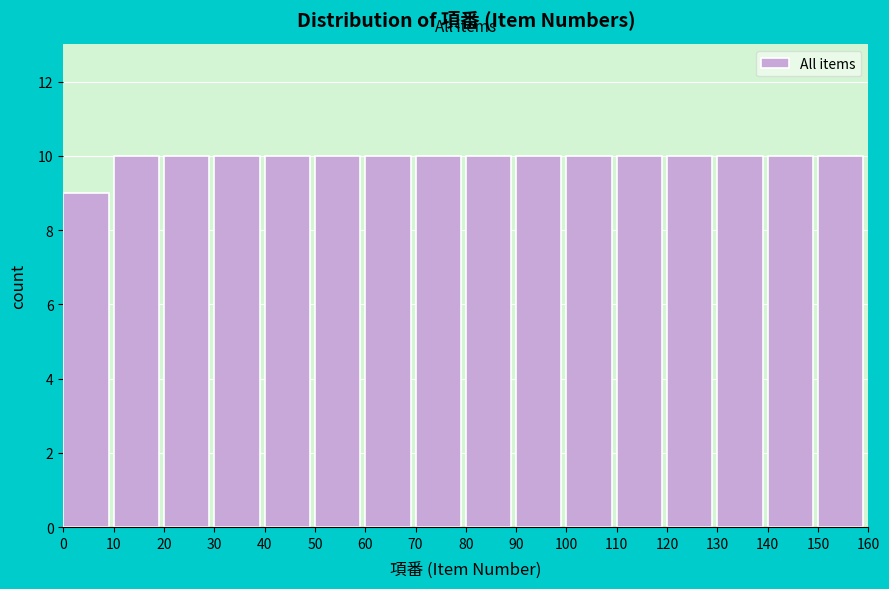

Reading left to right, list every bar in this chart as the range it spans on the x-axis followed by its height. The values are not printed on the chart, so give them approximately, as read against the axis.

0 to 10: 9
10 to 20: 10
20 to 30: 10
30 to 40: 10
40 to 50: 10
50 to 60: 10
60 to 70: 10
70 to 80: 10
80 to 90: 10
90 to 100: 10
100 to 110: 10
110 to 120: 10
120 to 130: 10
130 to 140: 10
140 to 150: 10
150 to 160: 10